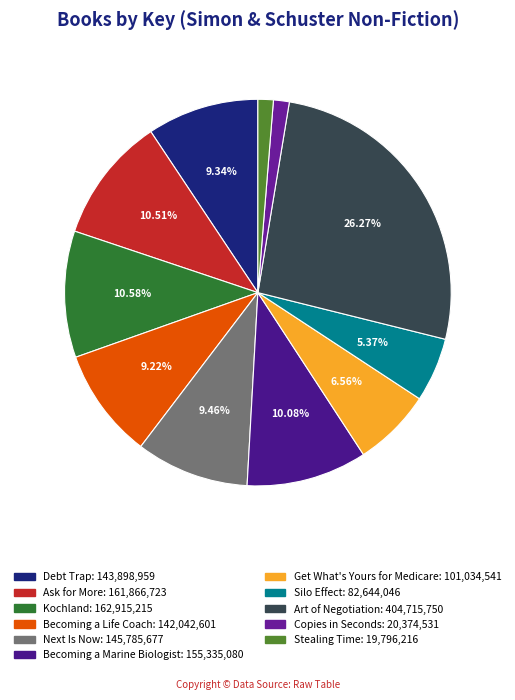

Is it true that Becoming a Marine Biologist is 10% of the pie?

True